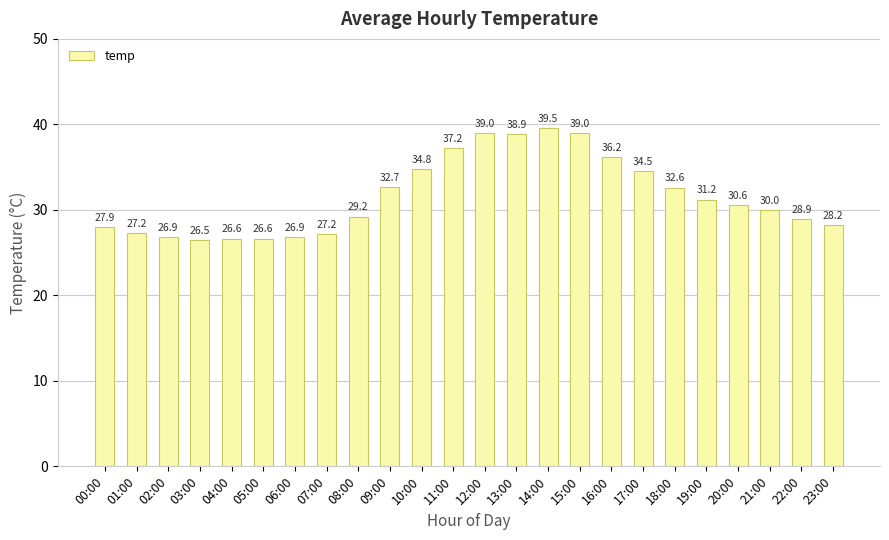

What is the sum of the values at 11:00 and 02:00?

64.1